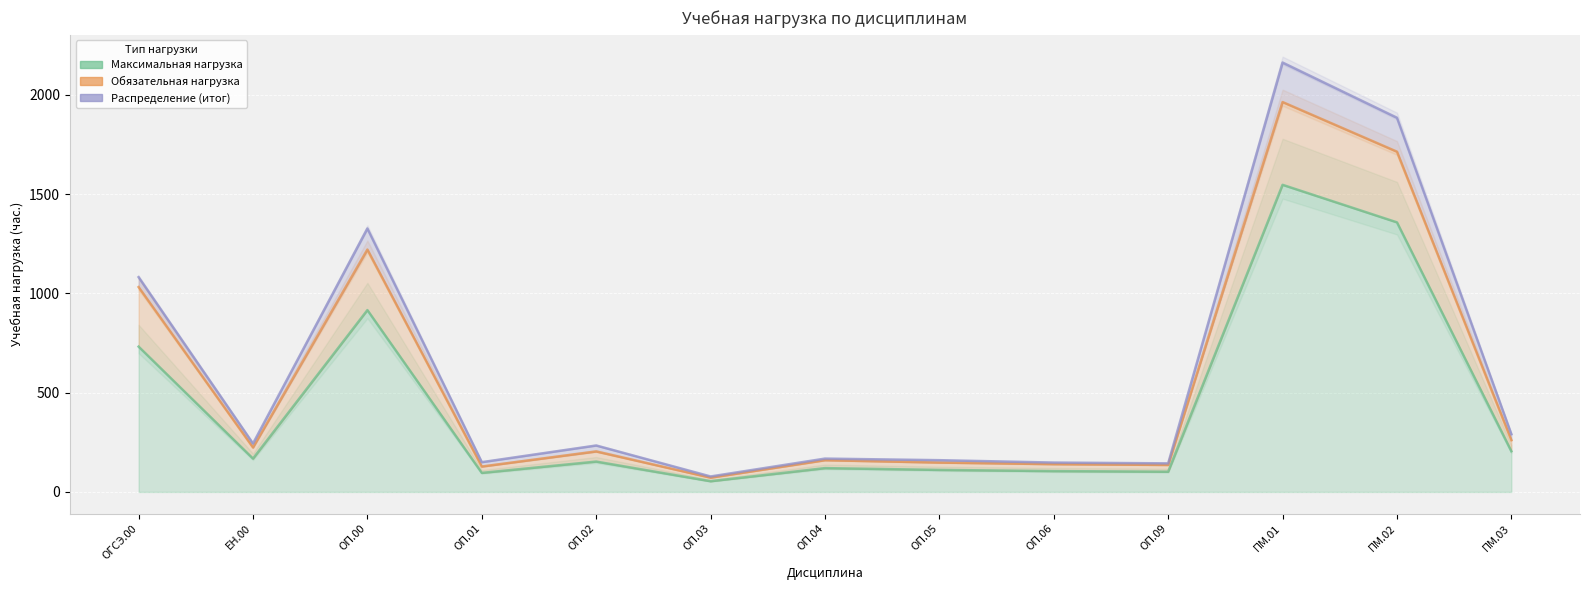

Which series changed the most between ОП.02 and ПМ.02?

Обязательная нагрузка